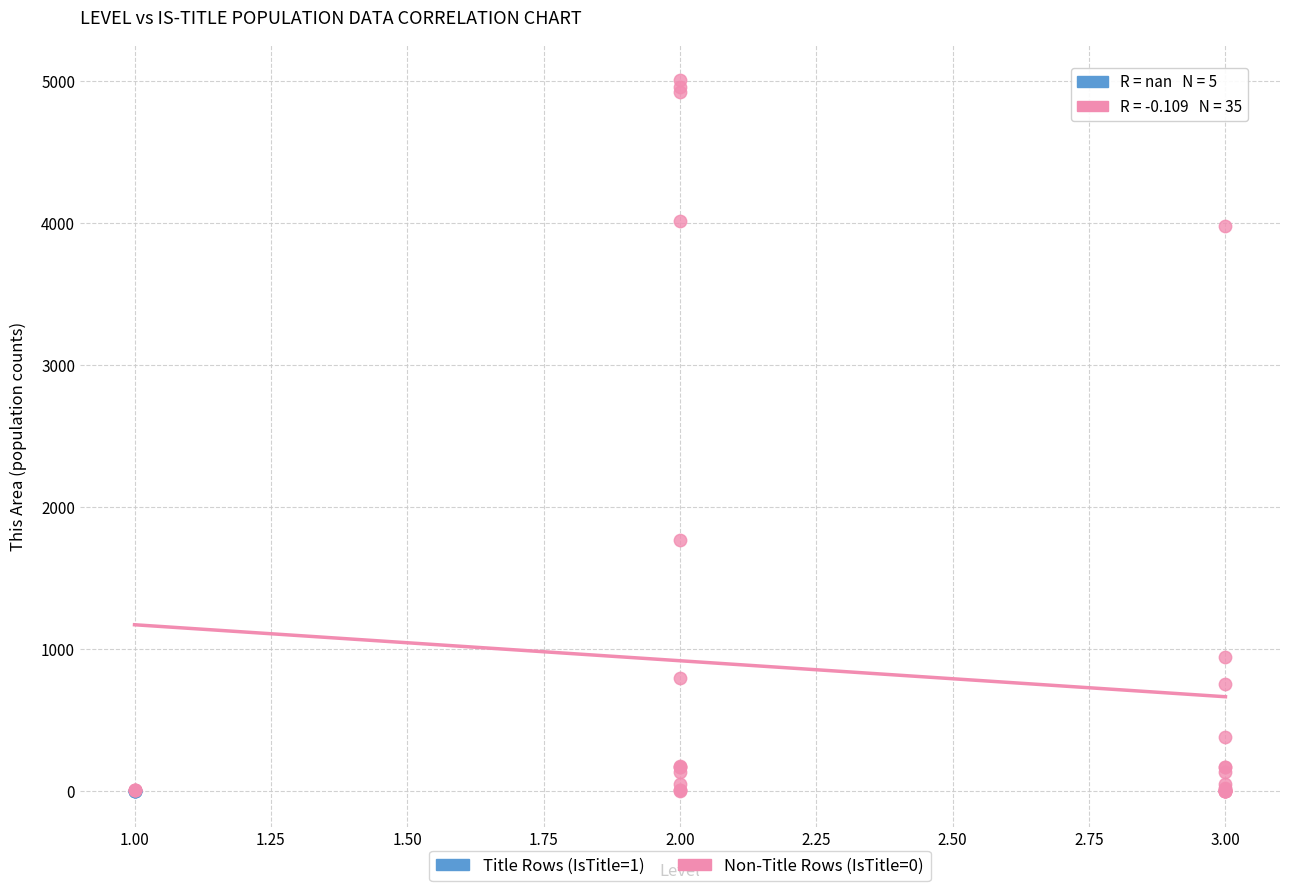

Which series has the widest spread of Y values?

Non-Title Rows (IsTitle=0)